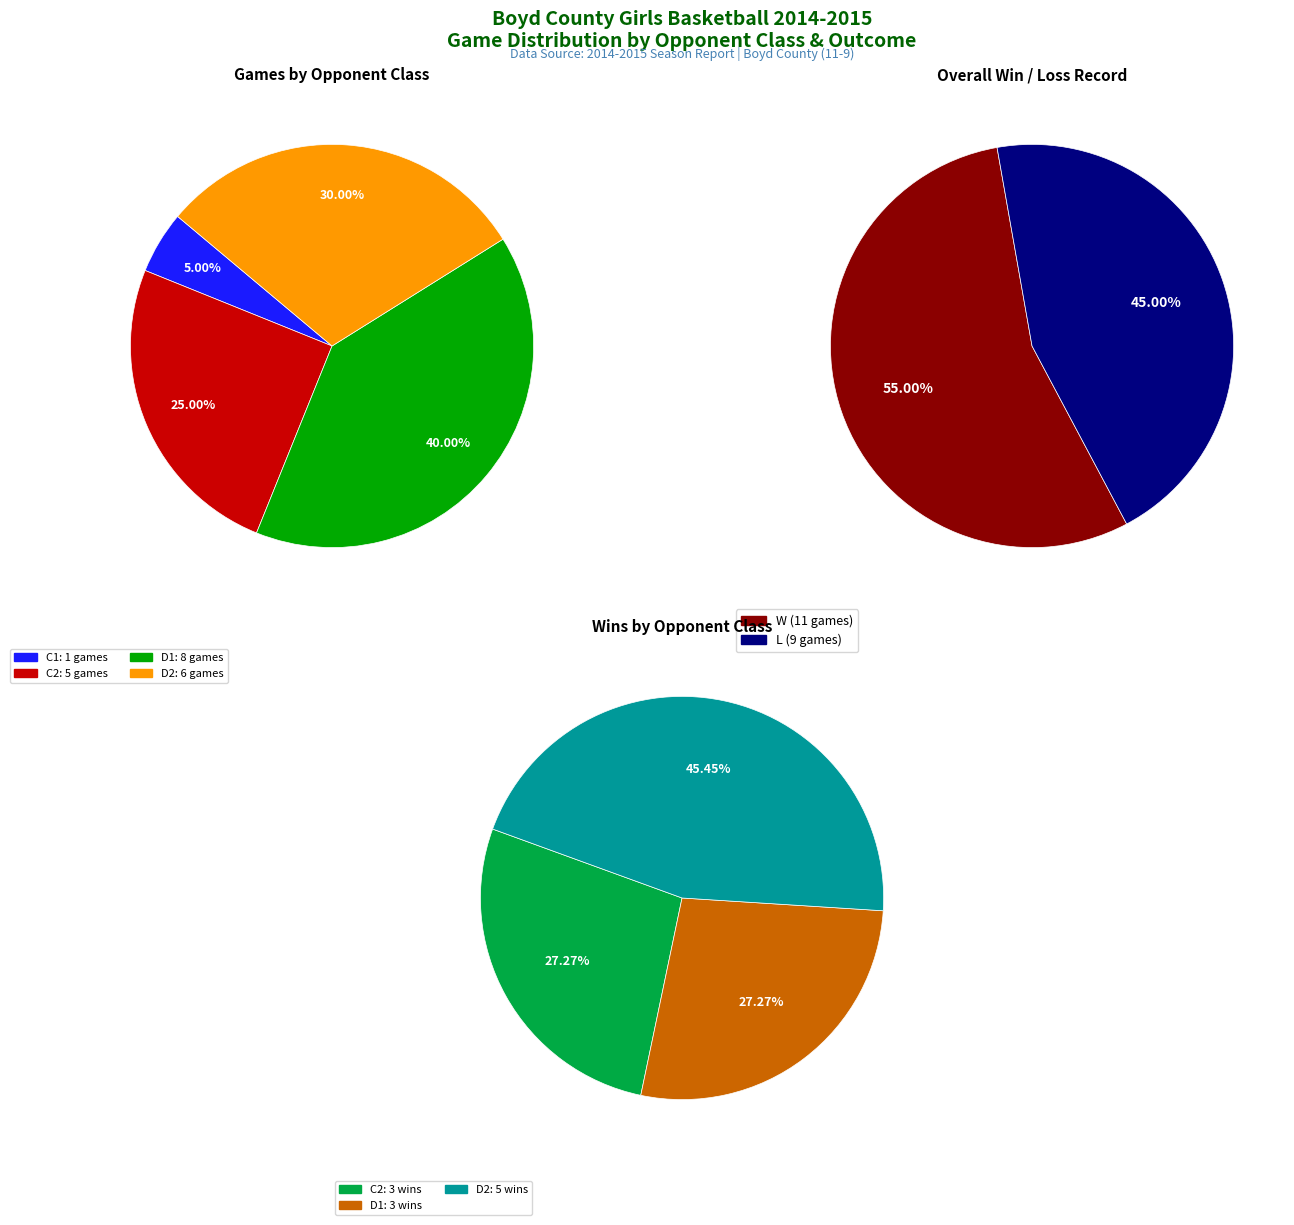

Which slice is the largest?

D1